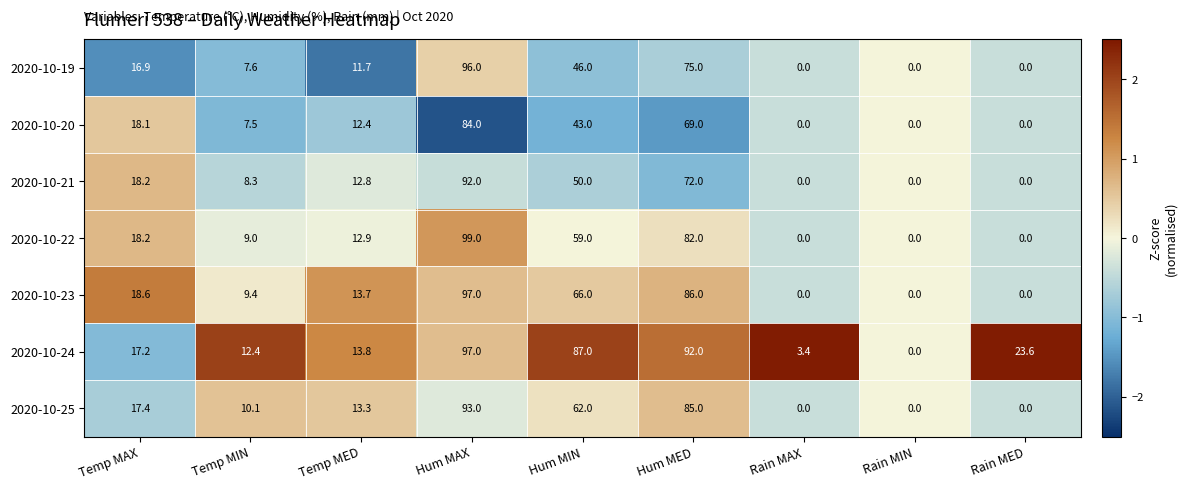

What is the highest value of the 2020-10-22 series?

99.0